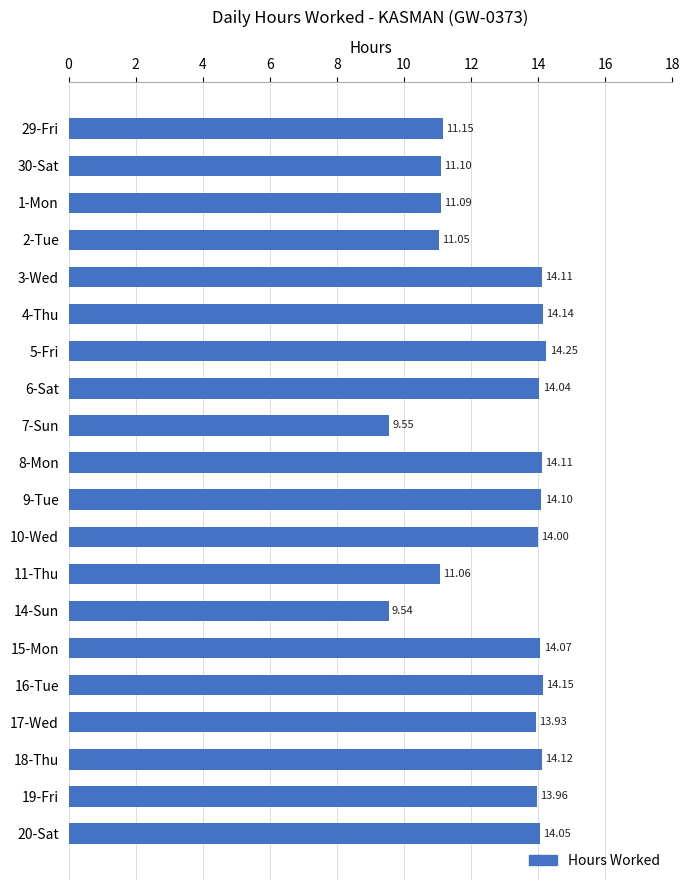

What is the change in value from 29-Fri to 15-Mon?

+2.9